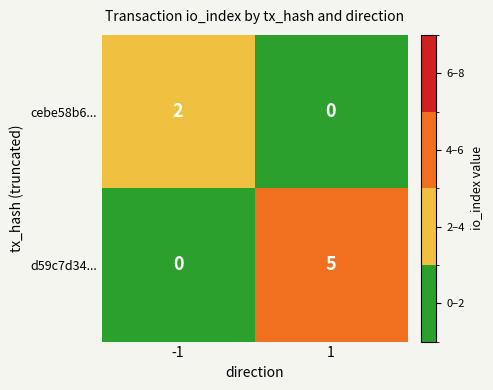

Rank the series at -1 from highest to lowest value.

cebe58b6..., d59c7d34...